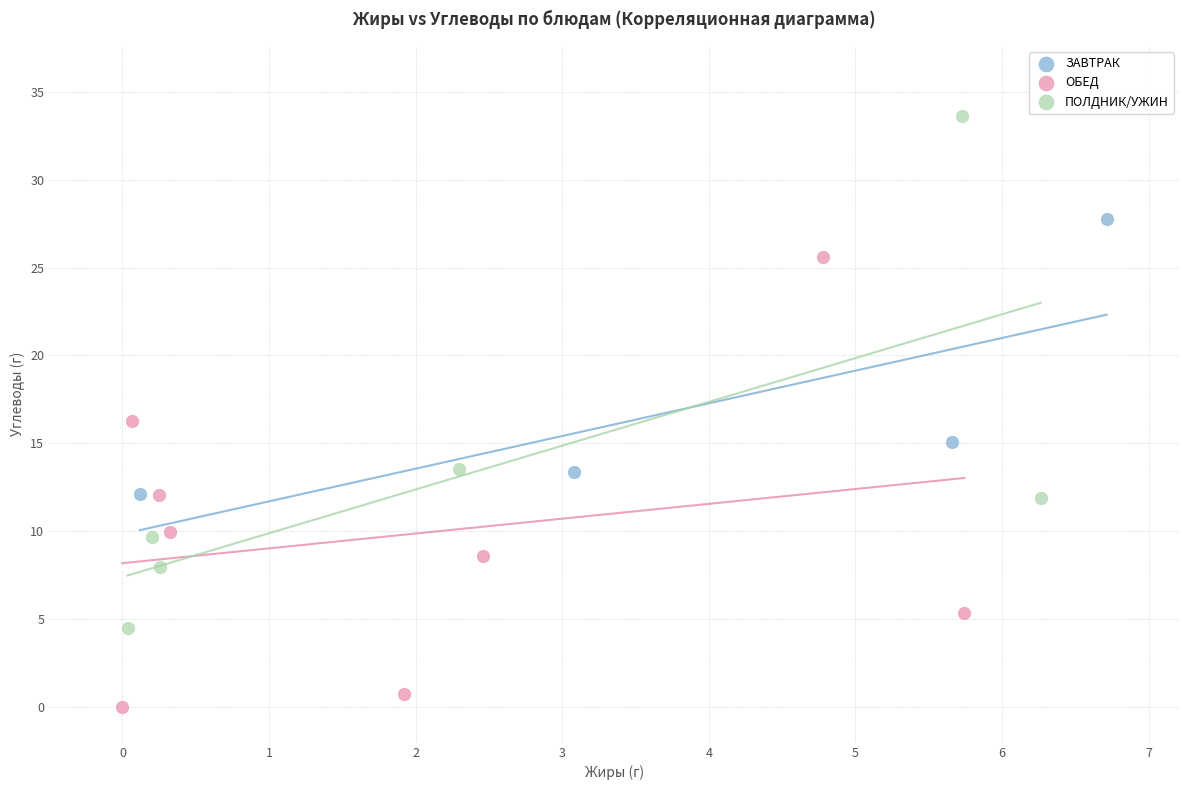

Which series contains the highest Y value?

ПОЛДНИК/УЖИН